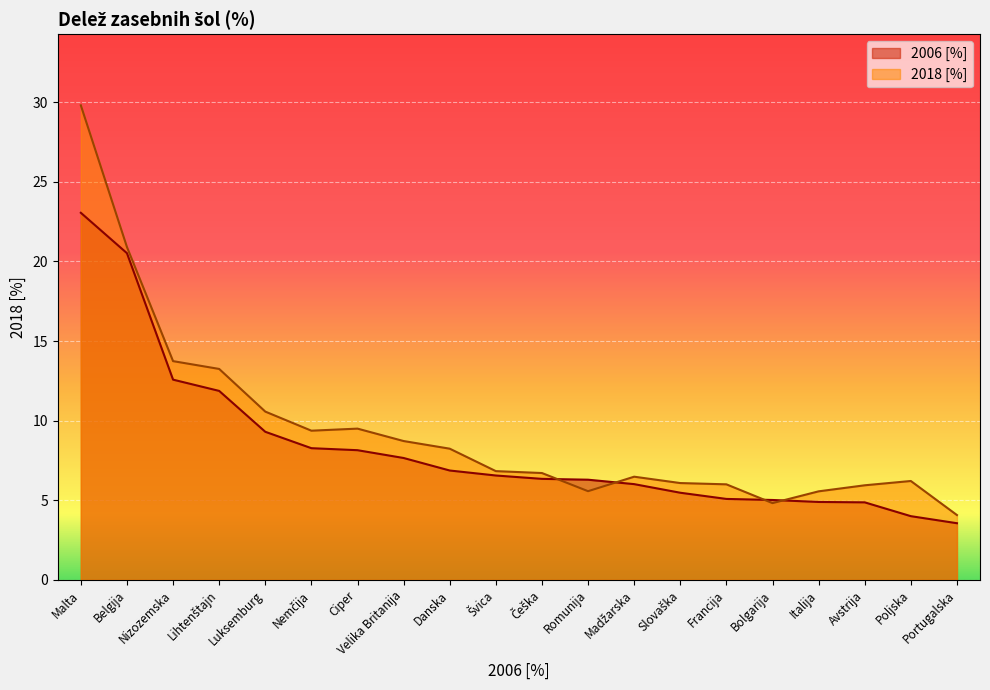

Which category has the highest value in the 2018 [%] series?

Malta